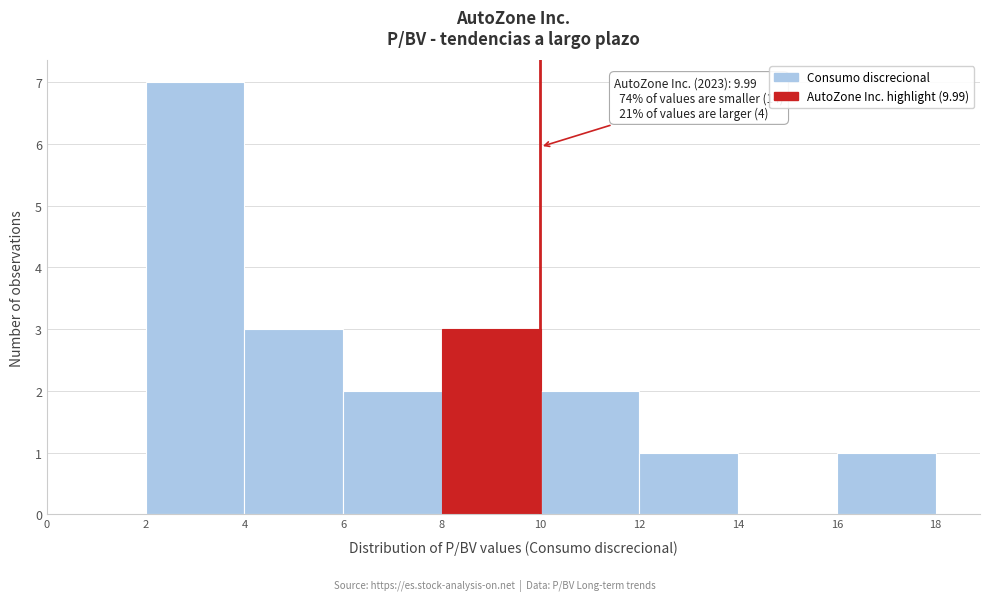

Over which range of the x-axis is the bar tallest?

2 to 4